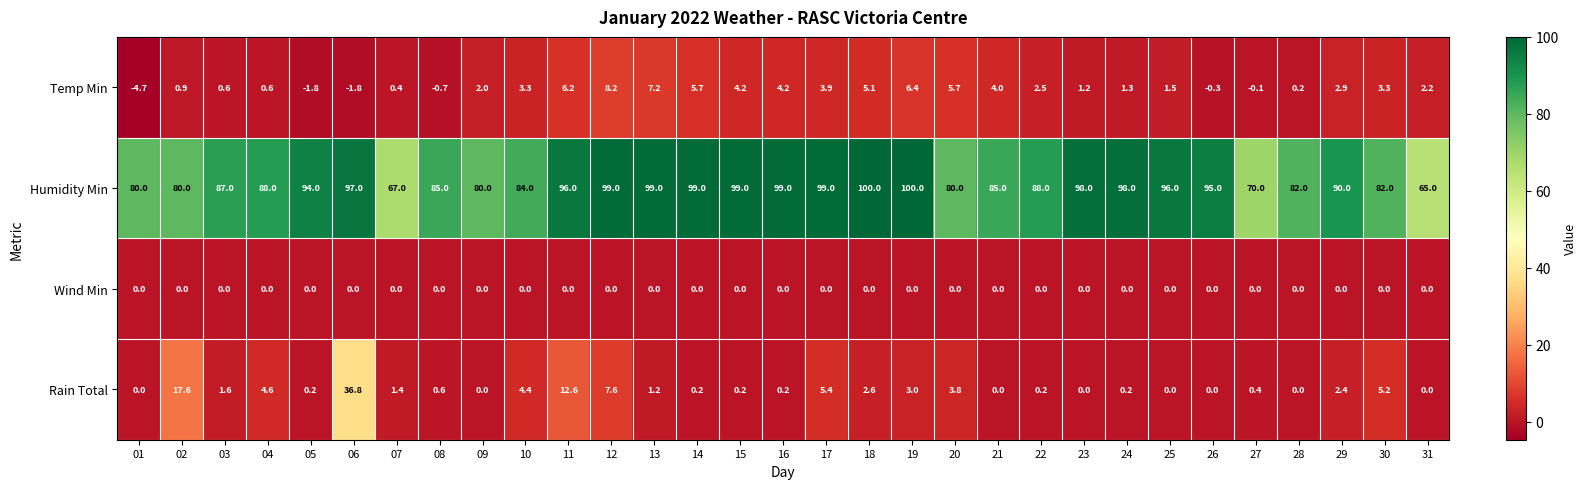

What is the approximate value of Humidity Min at 11?

96.0